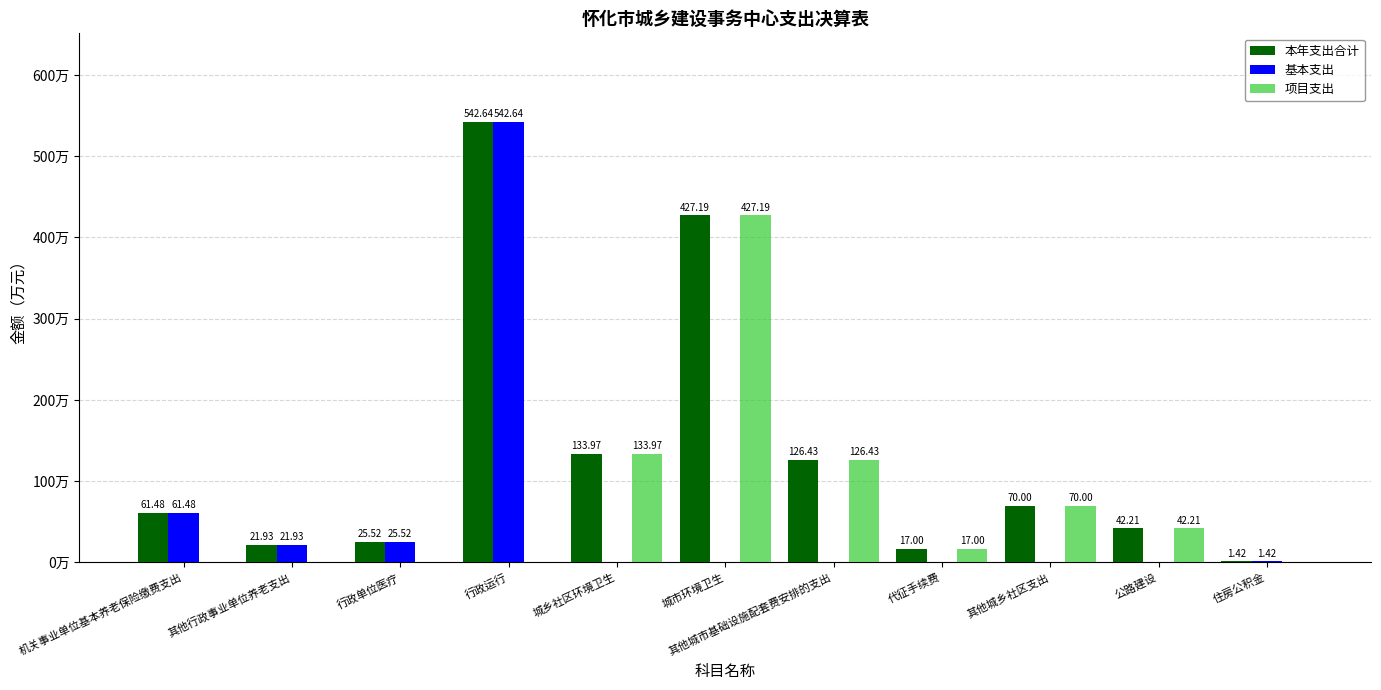

At which category is the sum across all series the highest?

行政运行